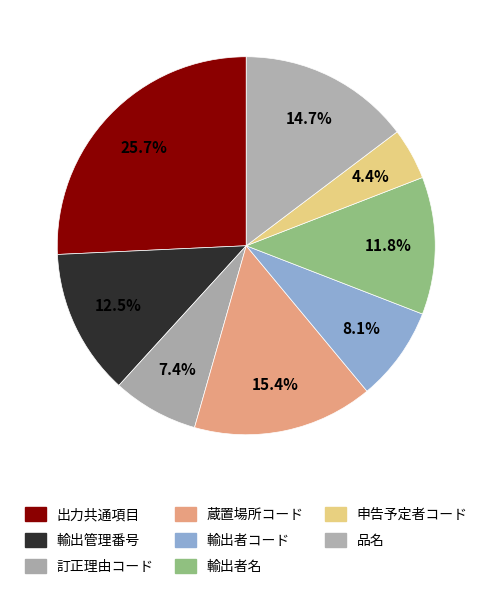

Rank the categories by value from lowest to highest.

申告予定者コード, 訂正理由コード, 輸出者コード, 輸出者名, 輸出管理番号, 品名, 蔵置場所コード, 出力共通項目